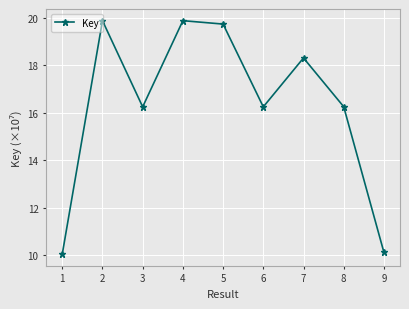

True or false: there are more than 0 points higher than both neighbors.

True